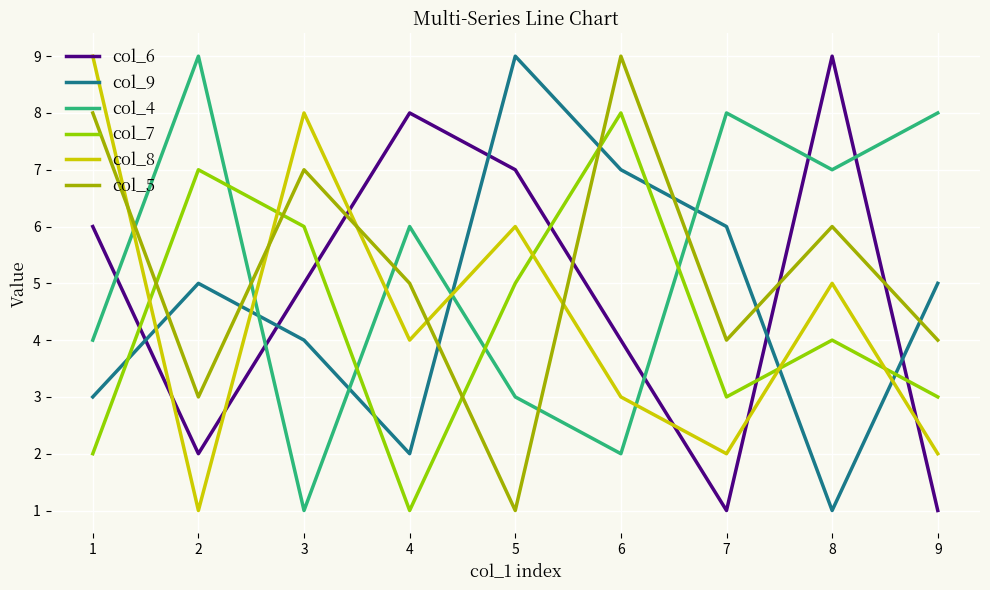

How many col_6 values are between 2 and 7?

5